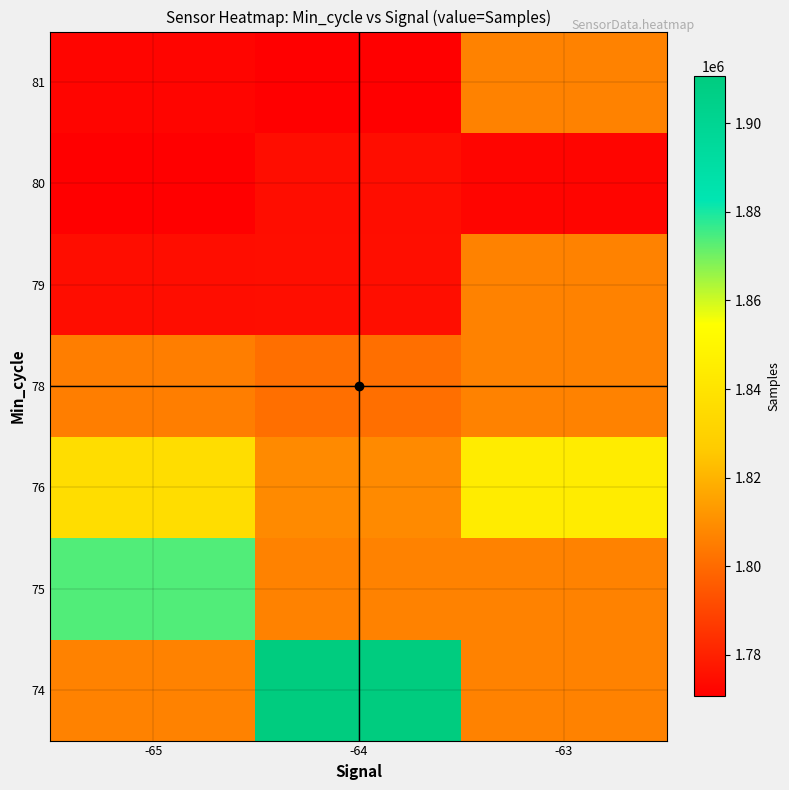

How many categories are shown in the chart?

3